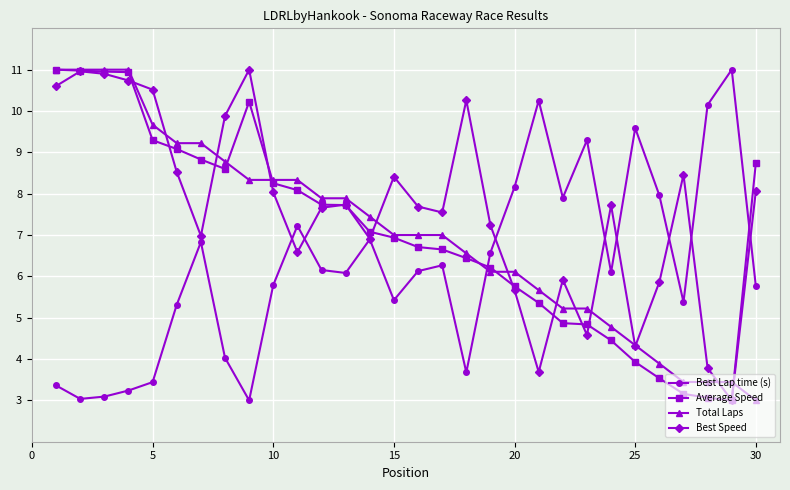

How many series are shown in this chart?

4